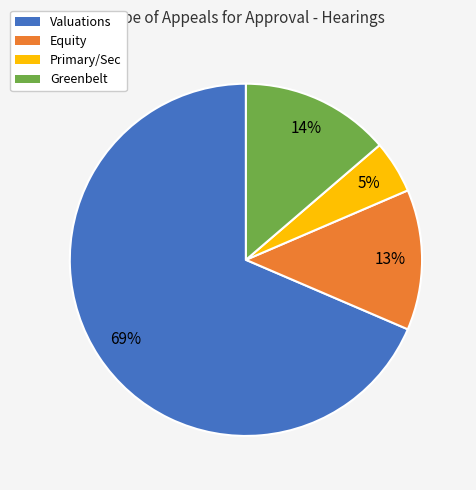

To the nearest percent, what portion does Equity represent?

13%